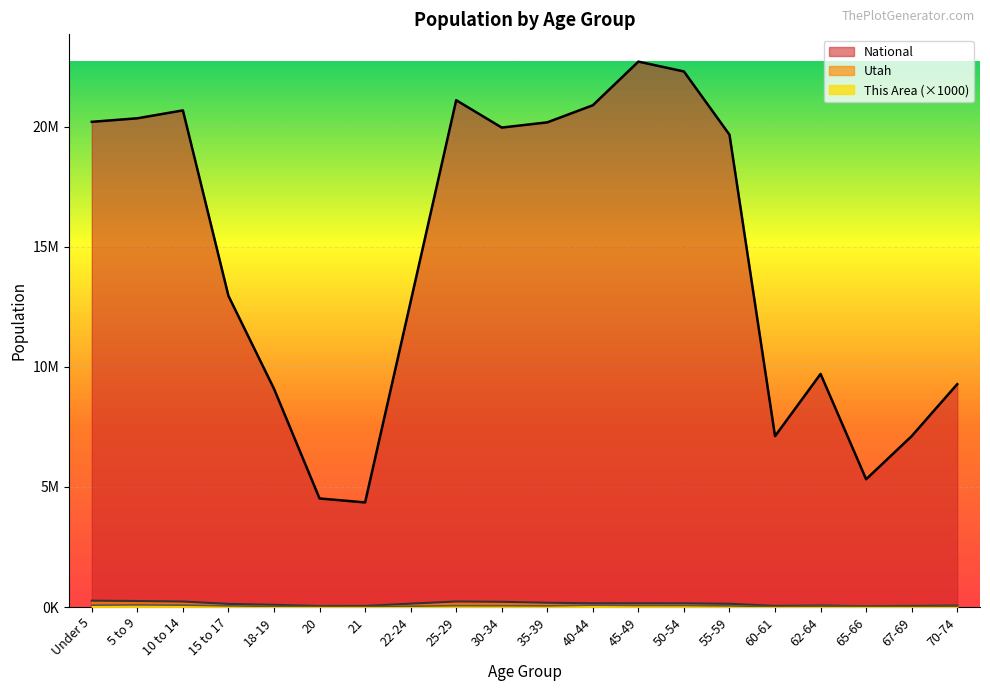

What is the label of the 14th point from the right?

21